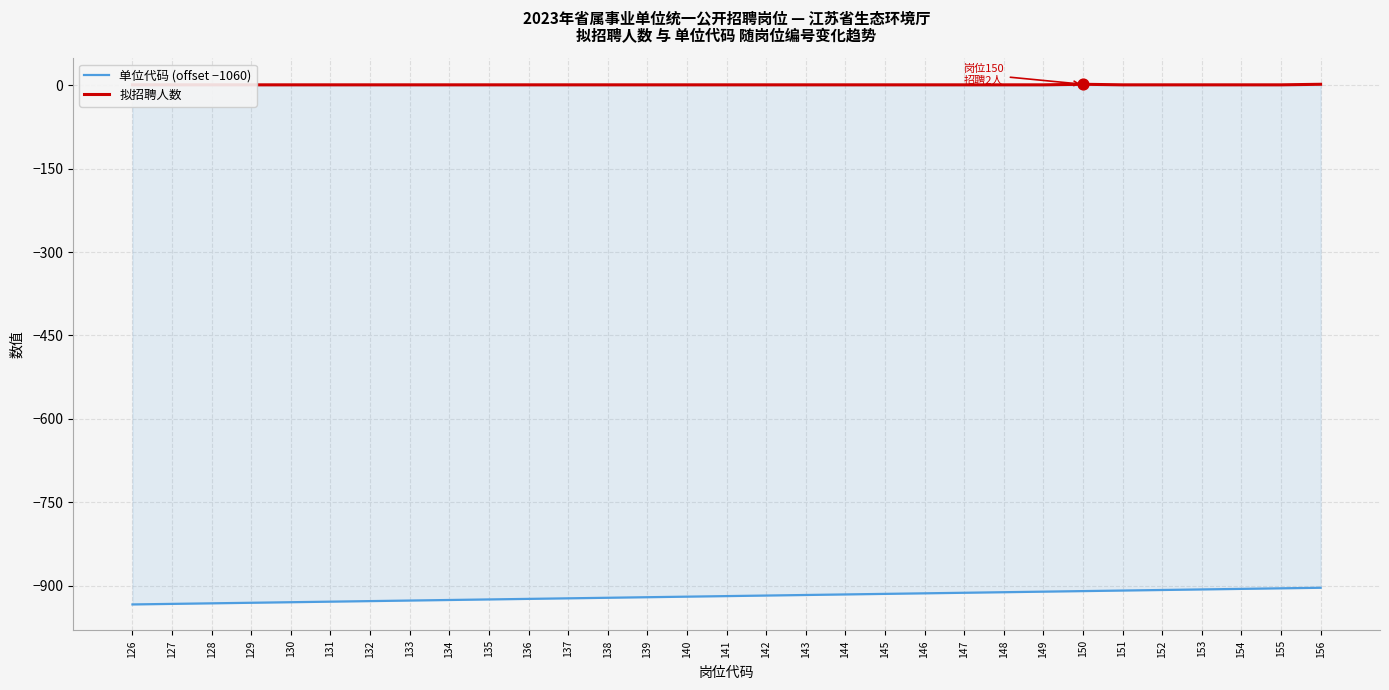

At how many categories does at least one series exceed -479?

31